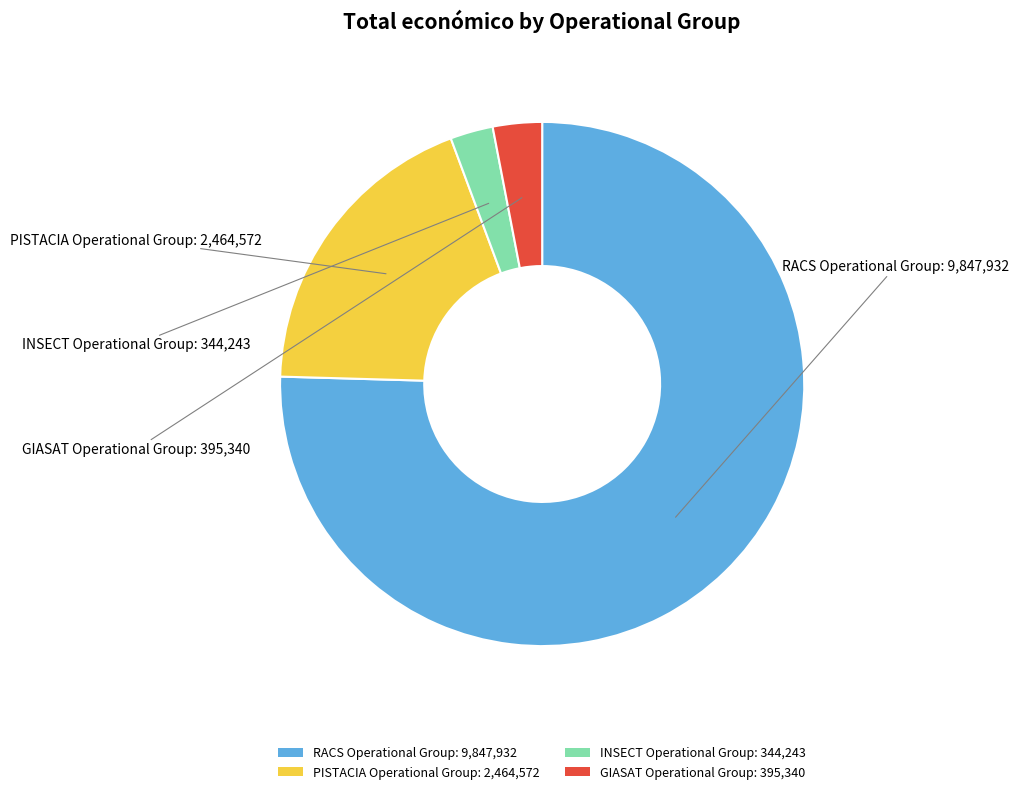

Combined, do PISTACIA Operational Group: 2,464,572 and INSECT Operational Group: 344,243 account for over 50%?

No